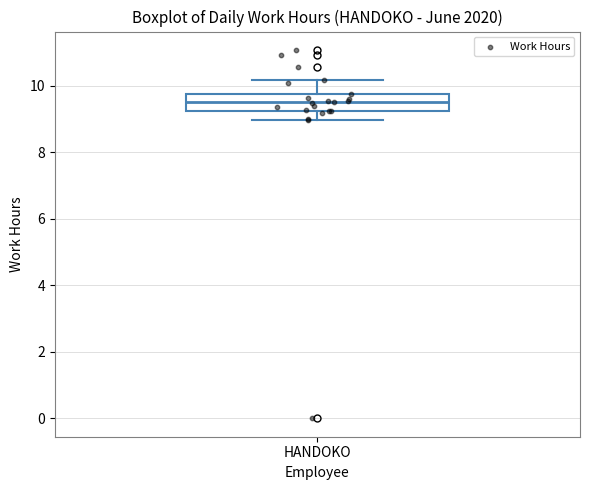

Read this box plot against the y-axis: the position of the median line, the range covered by the box, and the ends of both whiskers. The values are not printed on the chart, so give them approximately, as read against the axis.

median 9.6, box 9.2 to 9.8, whiskers 9.0 to 10.2